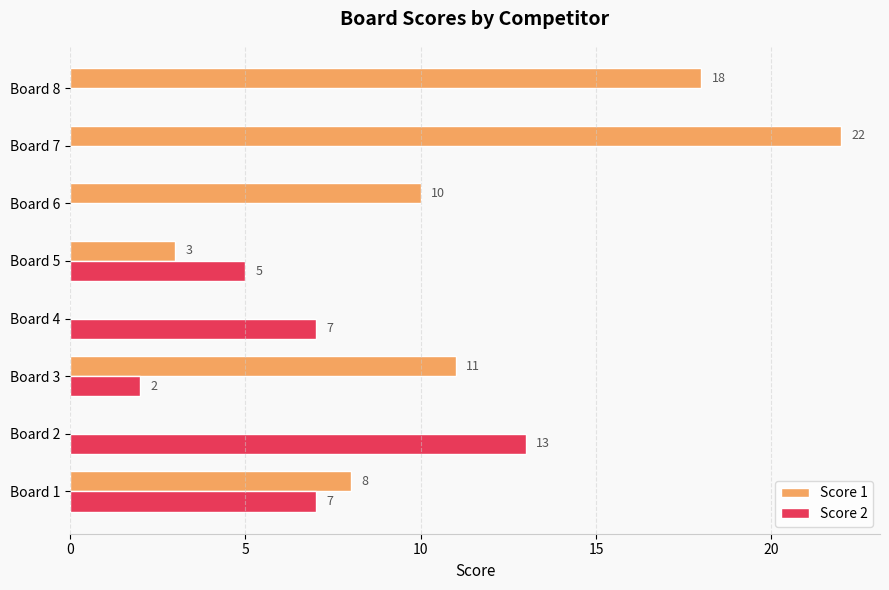

At which label does Score 2 reach its peak?

Board 2